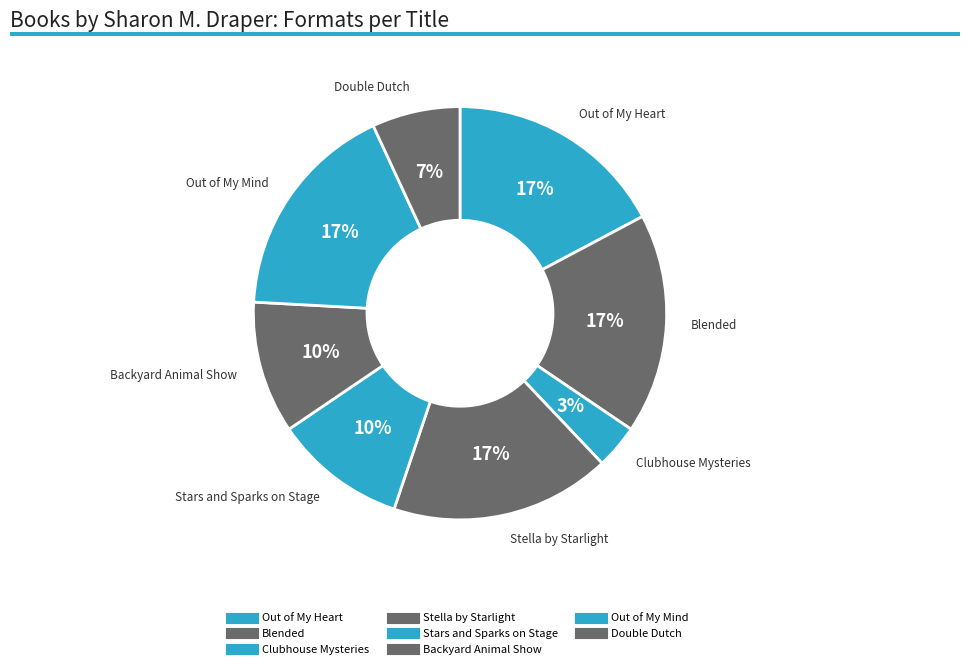

To the nearest percent, what is the difference between the Clubhouse Mysteries and Out of My Heart slice percentages?

14%